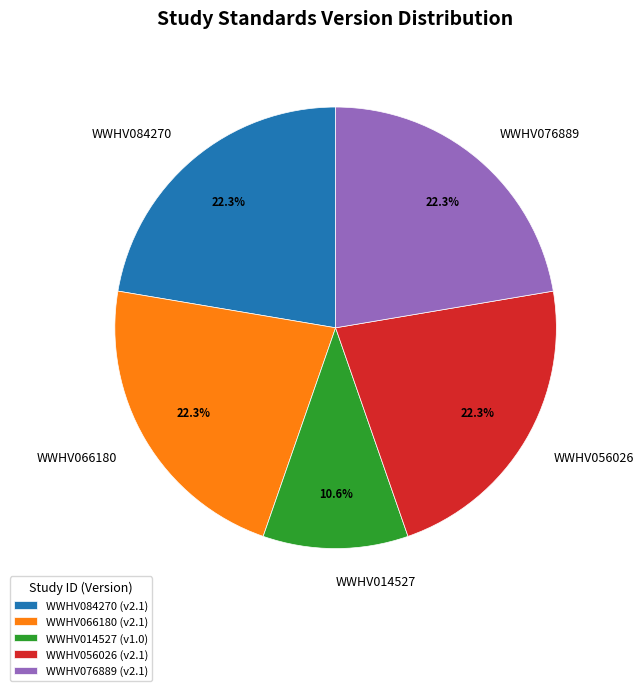

To the nearest percent, what is the average slice percentage?

20%